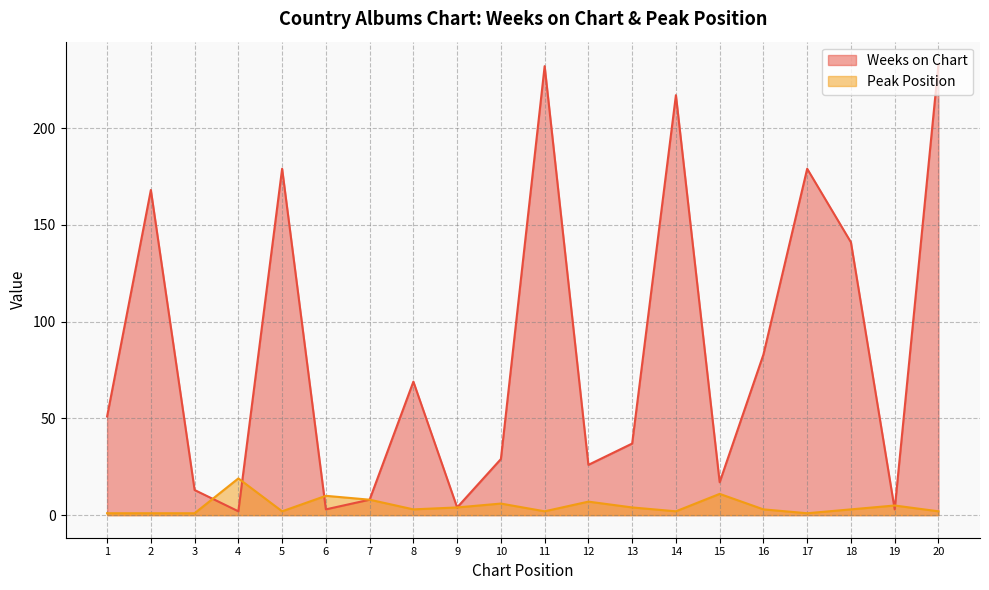

Which has a higher value, 1 or 14?

14